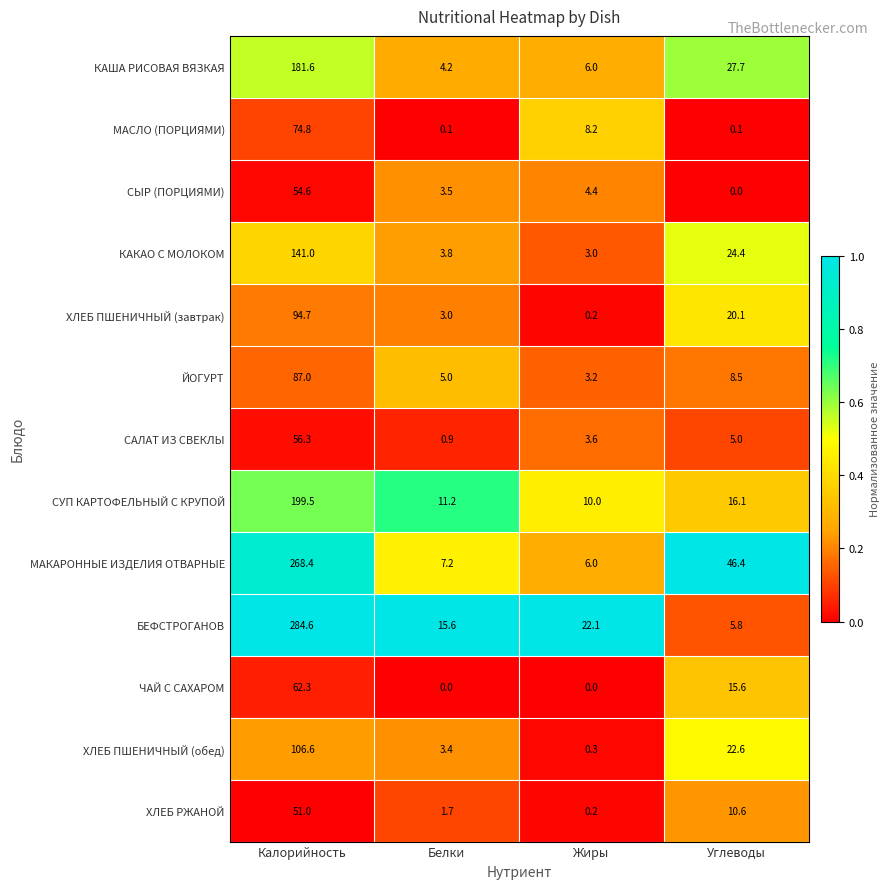

At which category does the chart reach its peak across all series?

Калорийность